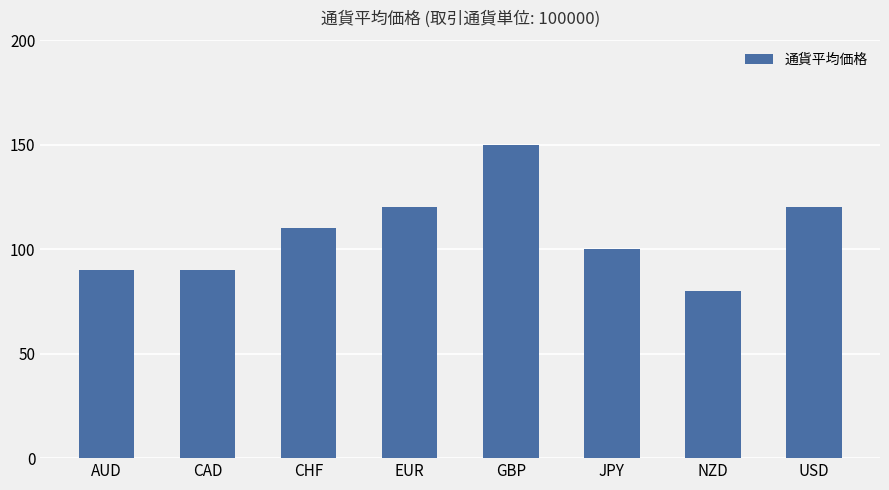

What is the sum of all values?

860